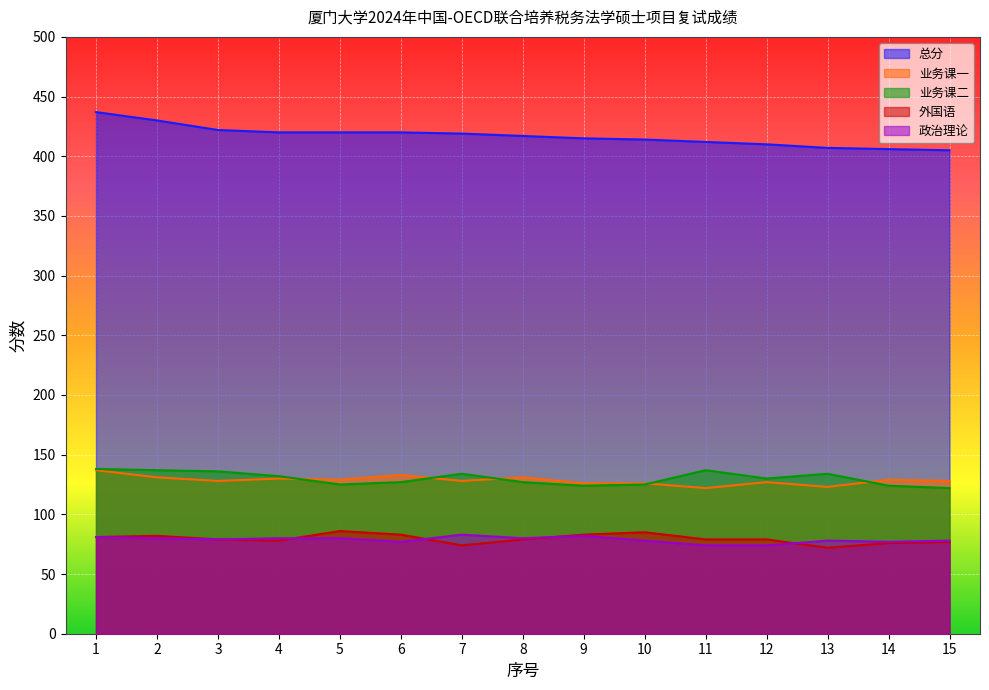

What is the smallest value displayed?

72